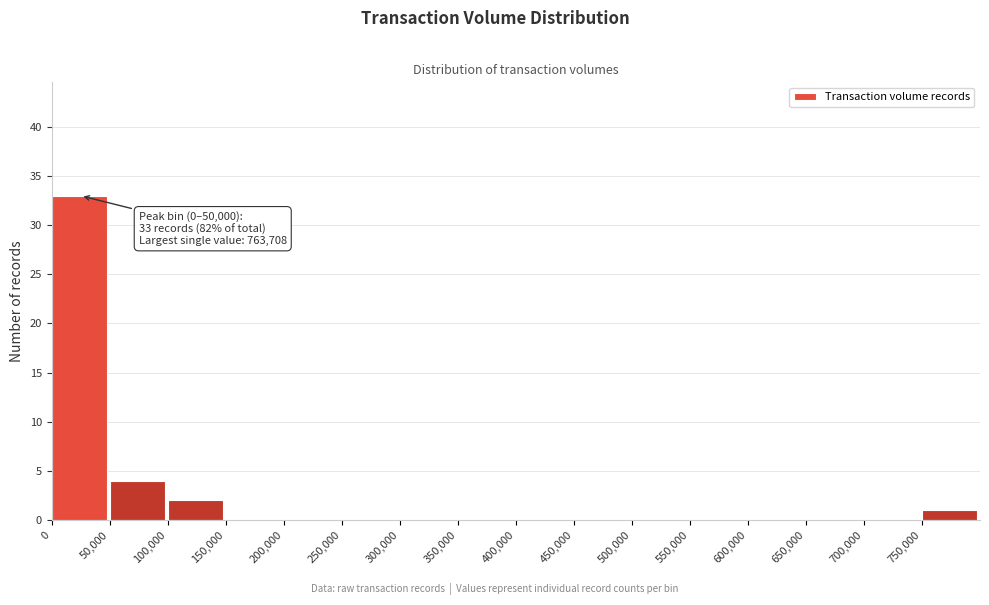

Over which range of the x-axis is the bar tallest?

0 to 50000